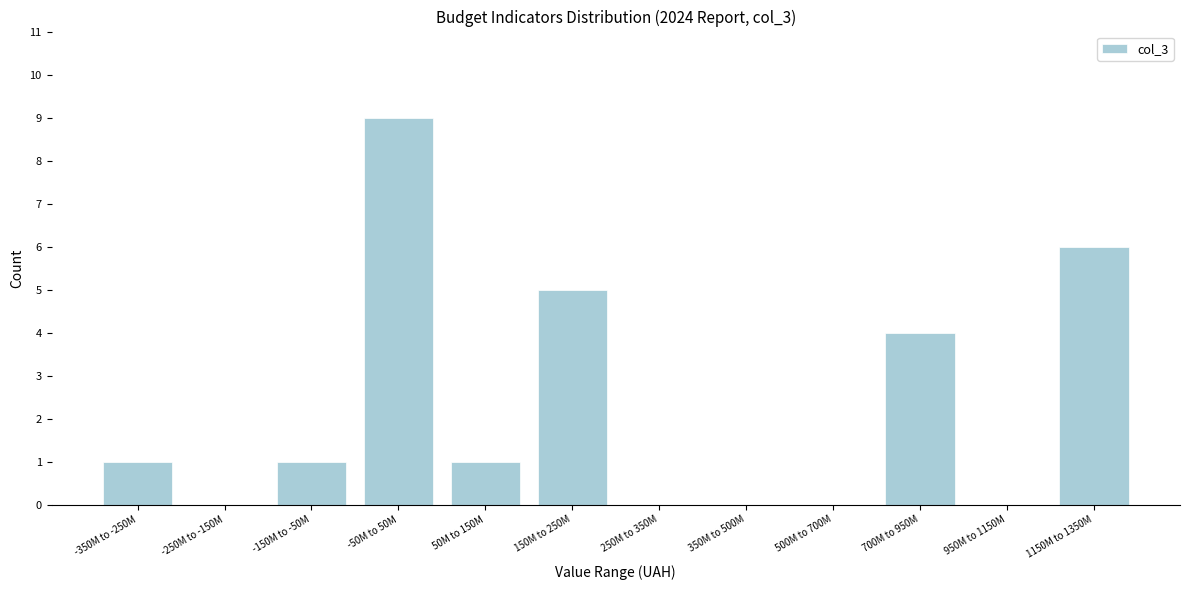

Reading left to right, what are all the values shown in this chart?

-350M to -250M=1	-250M to -150M=0	-150M to -50M=1	-50M to 50M=9	50M to 150M=1	150M to 250M=5	250M to 350M=0	350M to 500M=0	500M to 700M=0	700M to 950M=4	950M to 1150M=0	1150M to 1350M=6